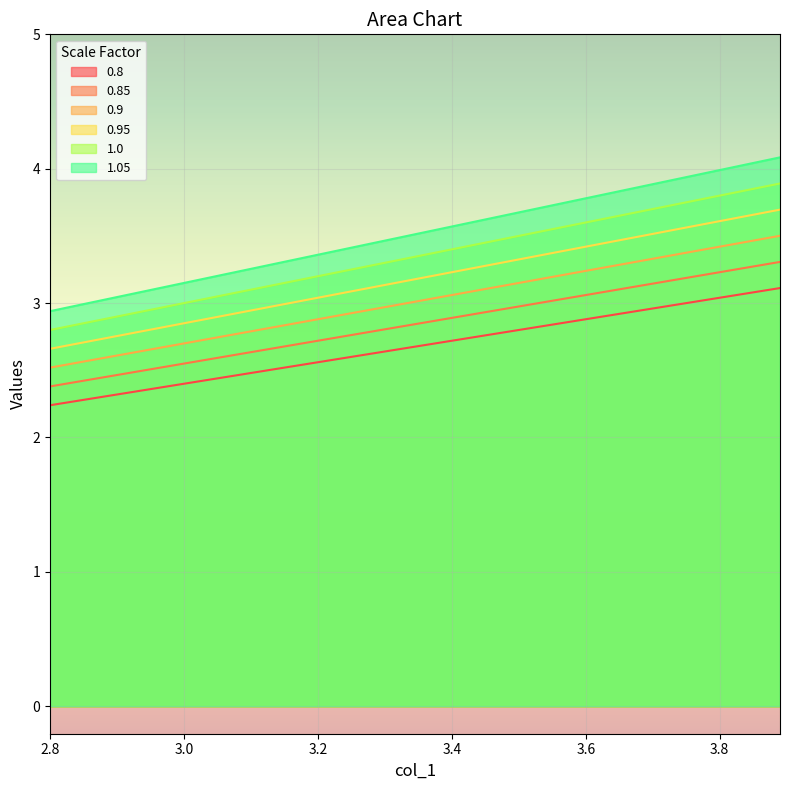

Between 3.07 and 3.7, which is larger?

3.7